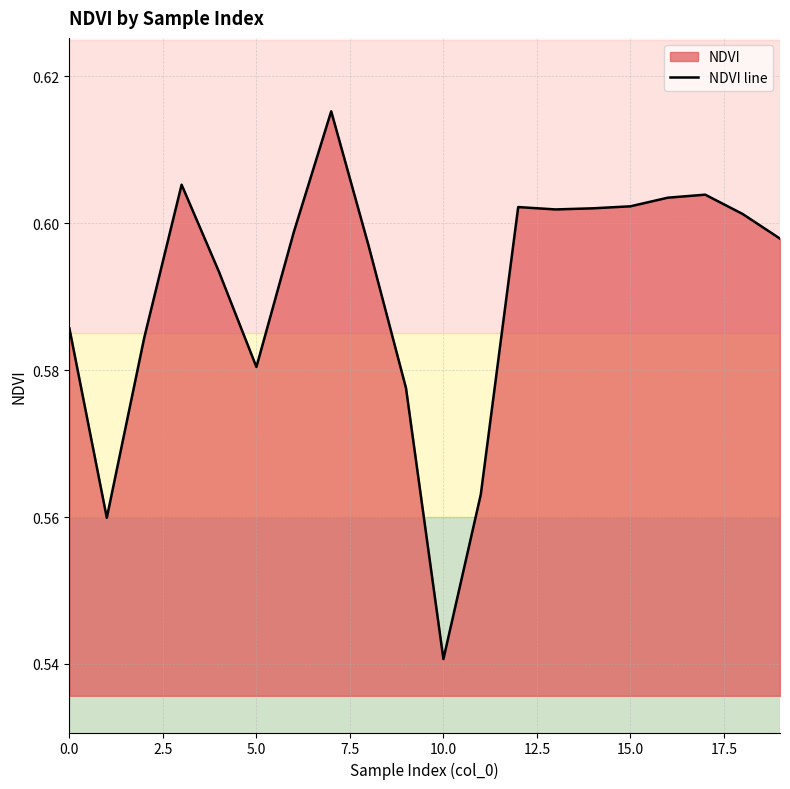

What is the average value?

0.6